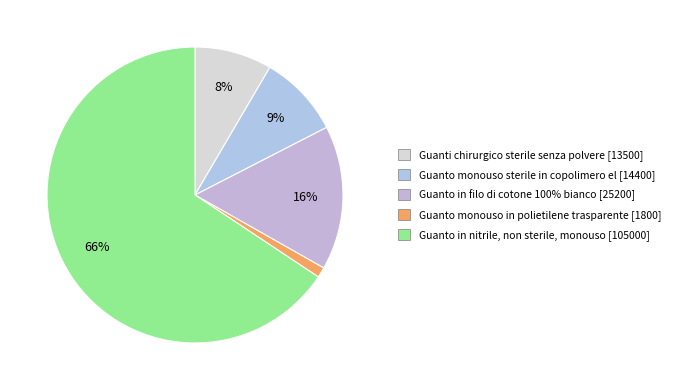

How many slices are in this pie chart?

5